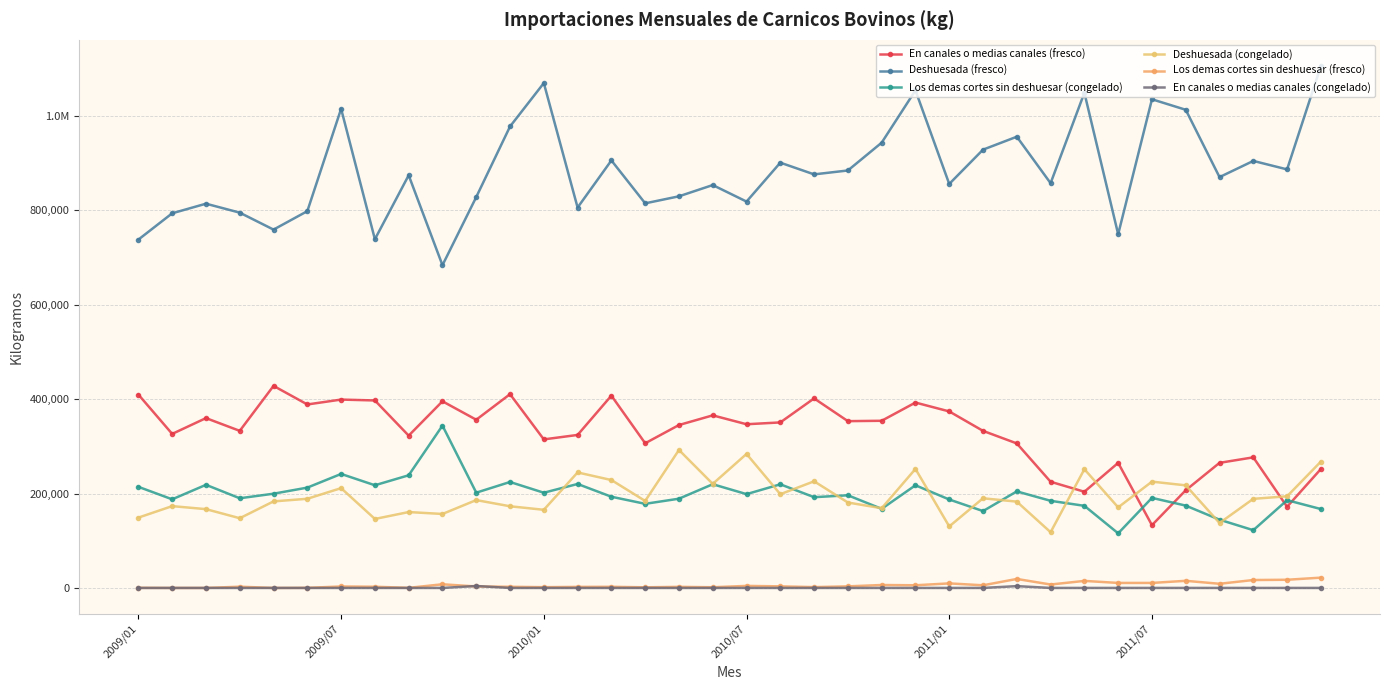

Does the chart have visible grid lines?

Yes